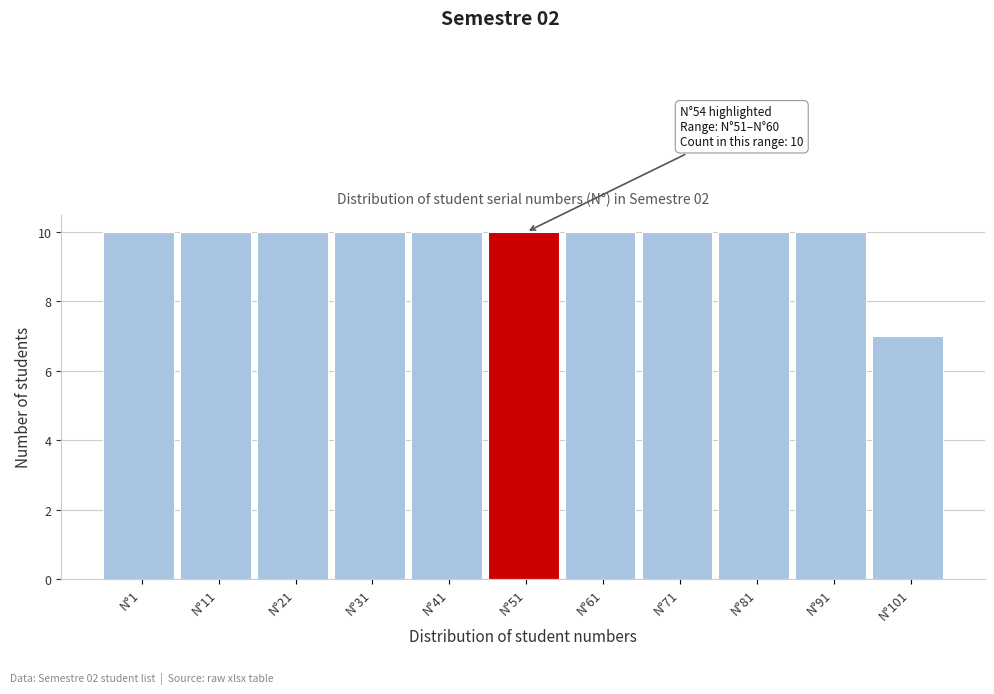

Reading left to right, what are all the values shown in this chart?

N°1=10	N°11=10	N°21=10	N°31=10	N°41=10	N°51=10	N°61=10	N°71=10	N°81=10	N°91=10	N°101=7